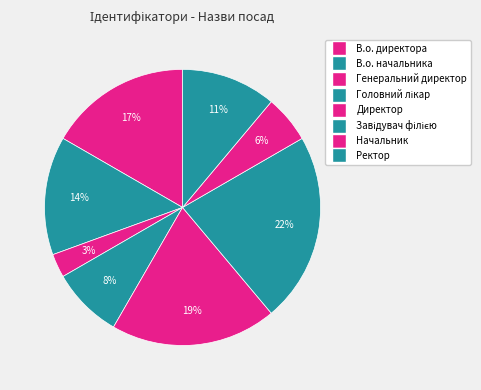

What percentage is the Директор slice, to the nearest percent?

19%